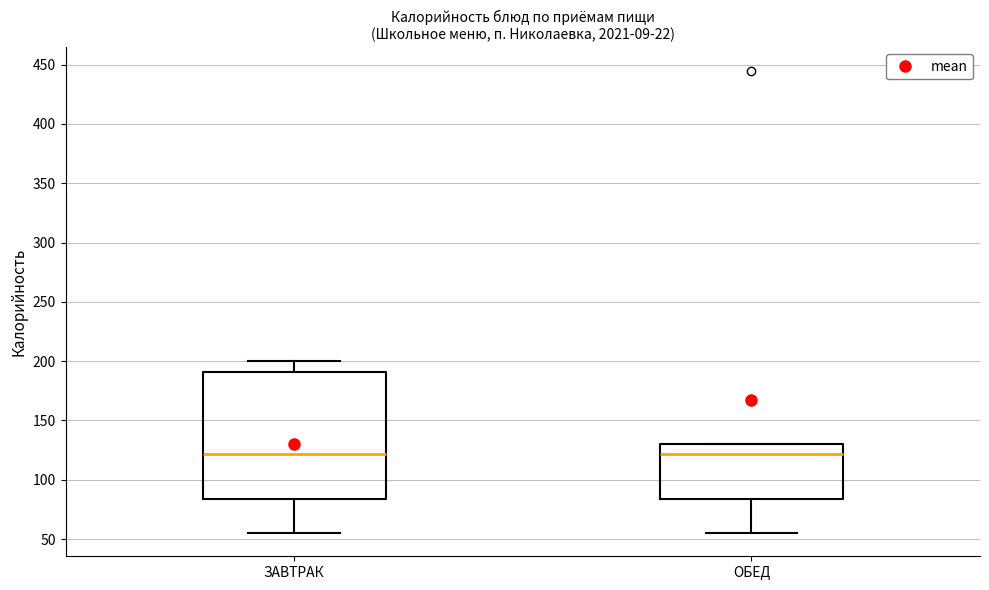

Comparing the boxes themselves (not the whiskers), which one is the tallest?

ЗАВТРАК